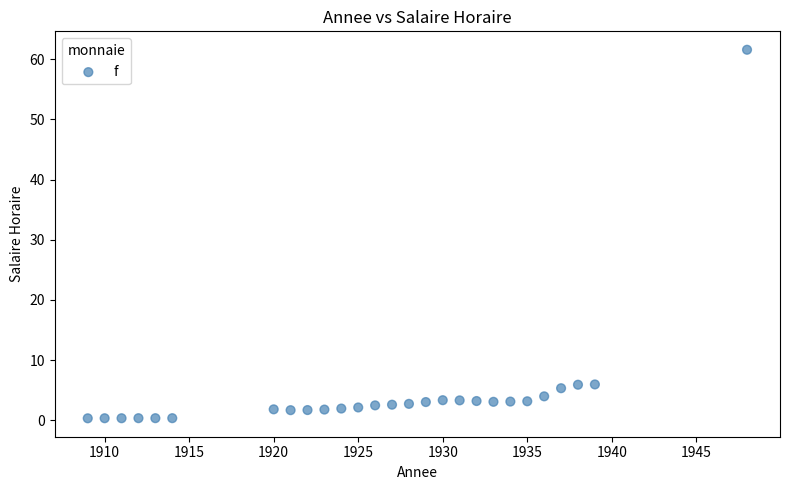

What is the range of Y values (max minus min)?

61.3